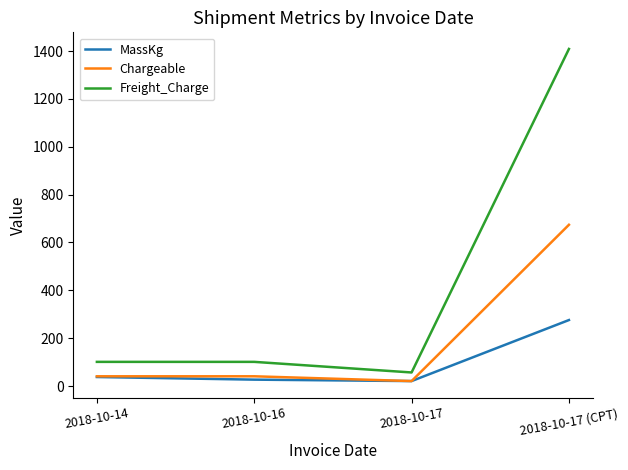

The value of Freight_Charge at 2018-10-17 is 57.0. True or false?

True